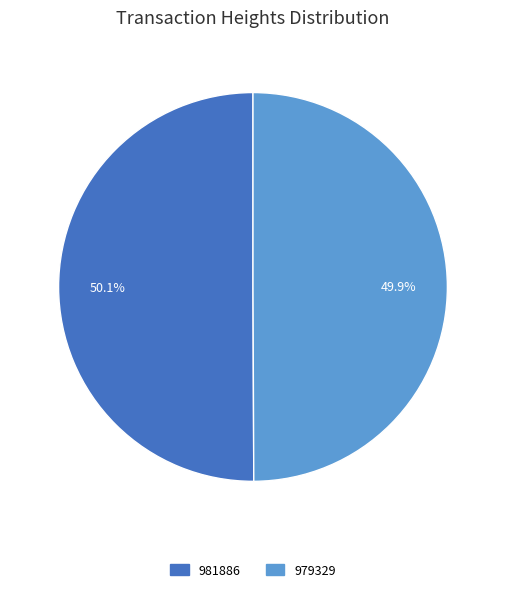

Is it true that 981886 is 59% of the pie?

False